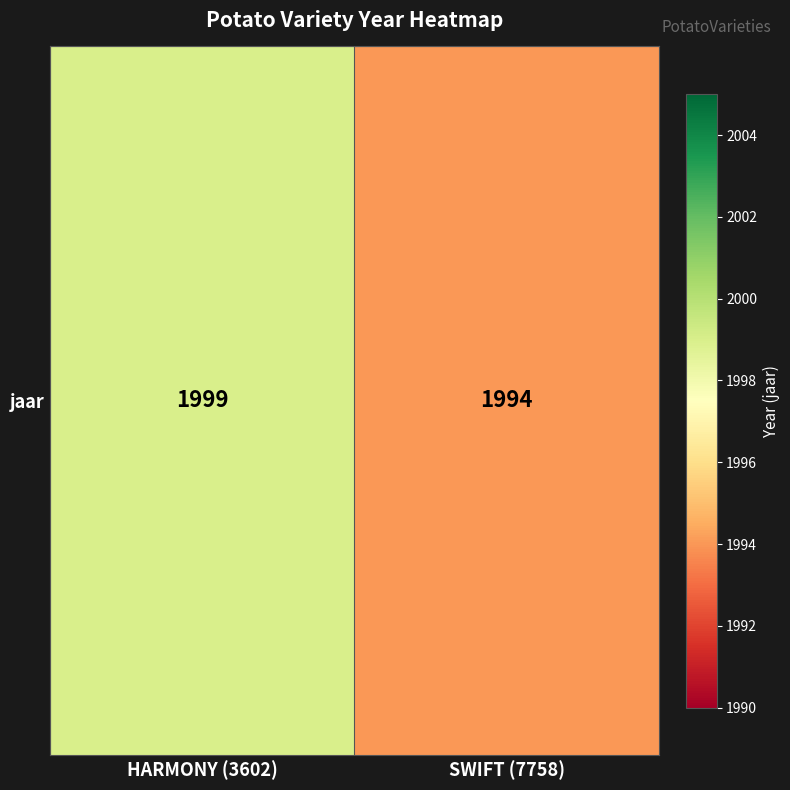

The value at HARMONY (3602) is 2763. True or false?

False